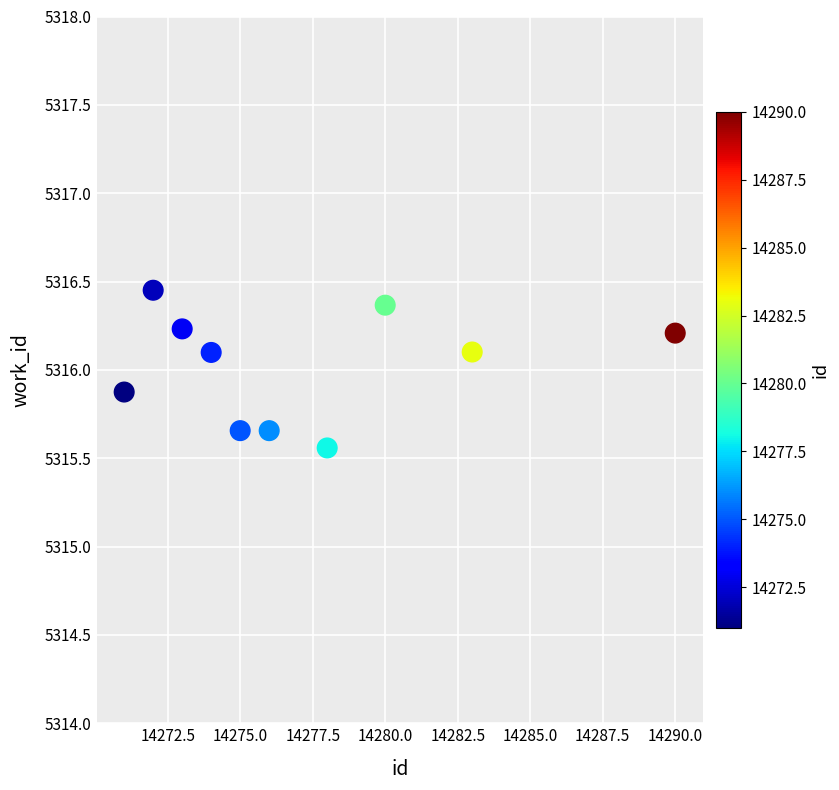

What is the average Y value?

5316.0